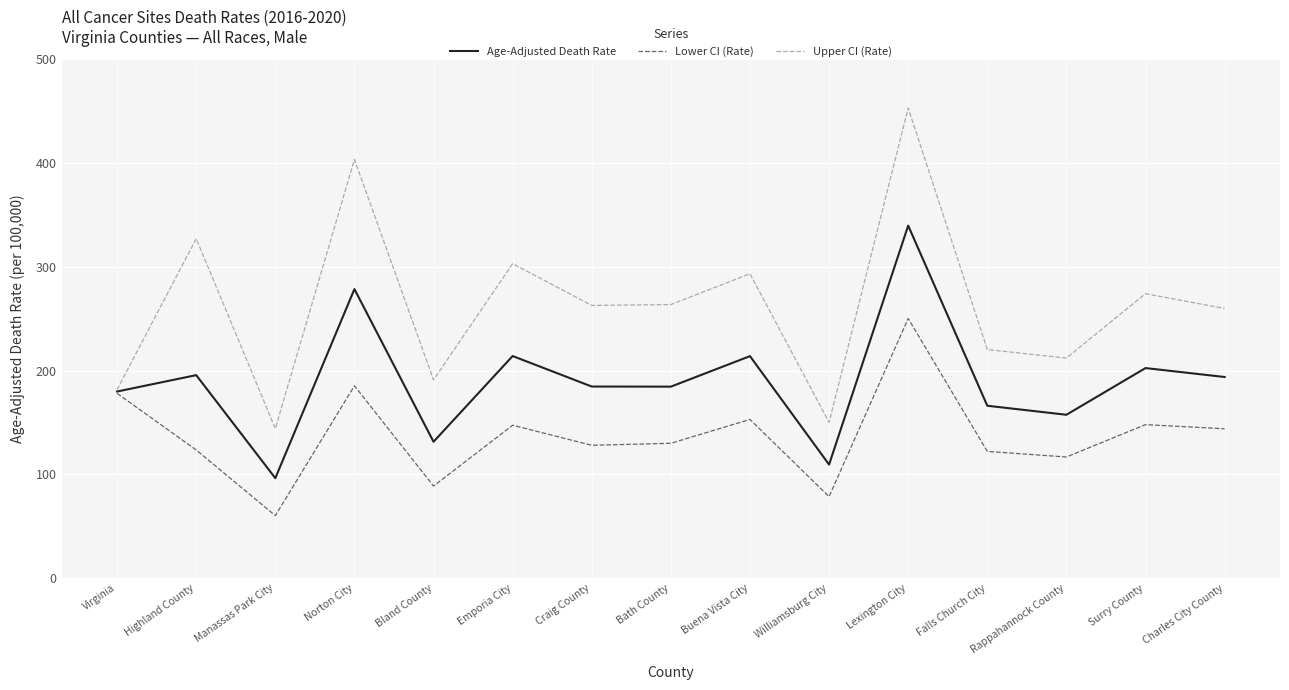

List the series in order of their overall mean, lowest first.

Lower CI (Rate), Age-Adjusted Death Rate, Upper CI (Rate)